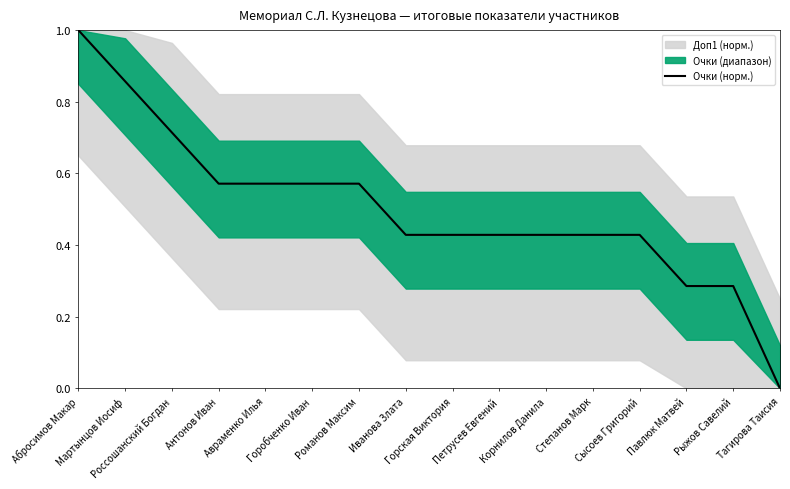

What is the approximate value at Авраменко Илья?

0.6